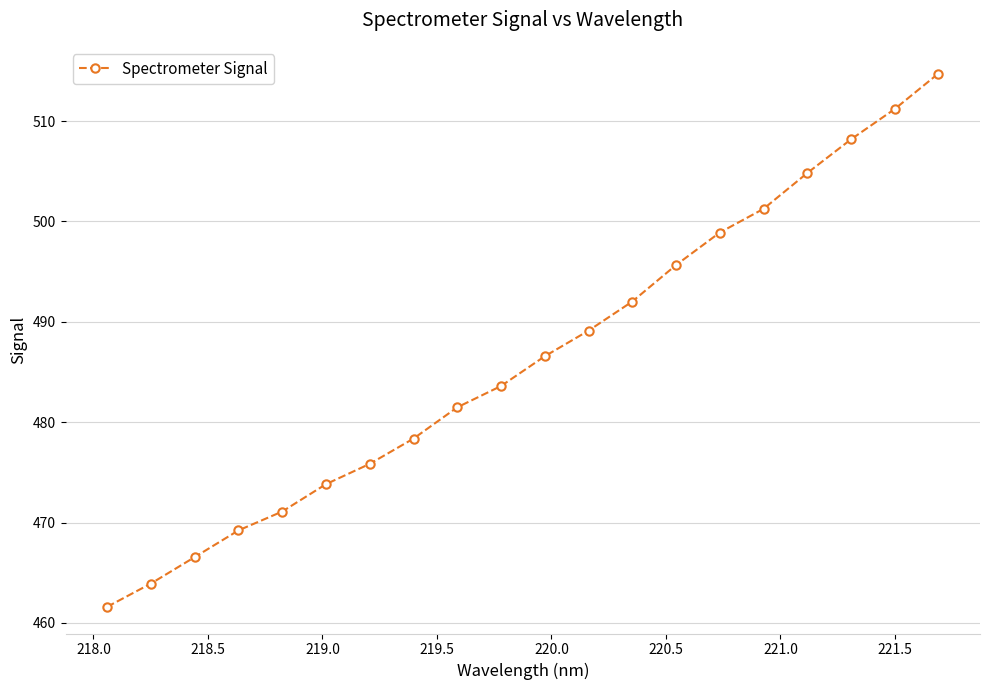

What is the value of the 7th point from the left?

475.9